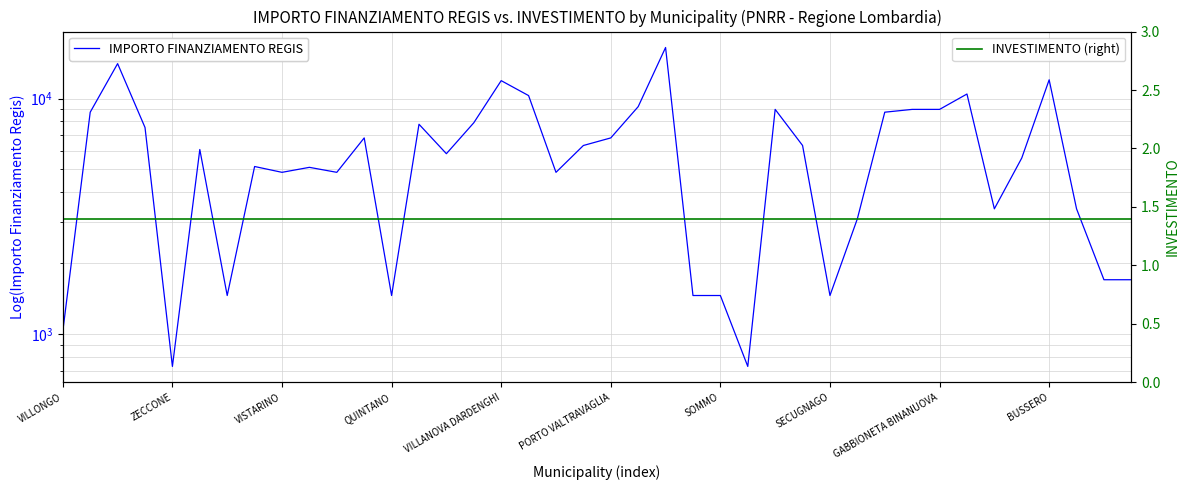

How many categories are shown in the chart?

40